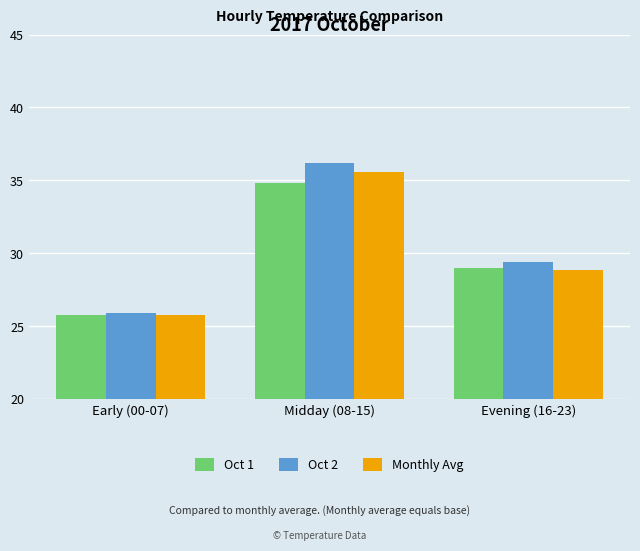

What is the sum of all Monthly Avg values?

90.2